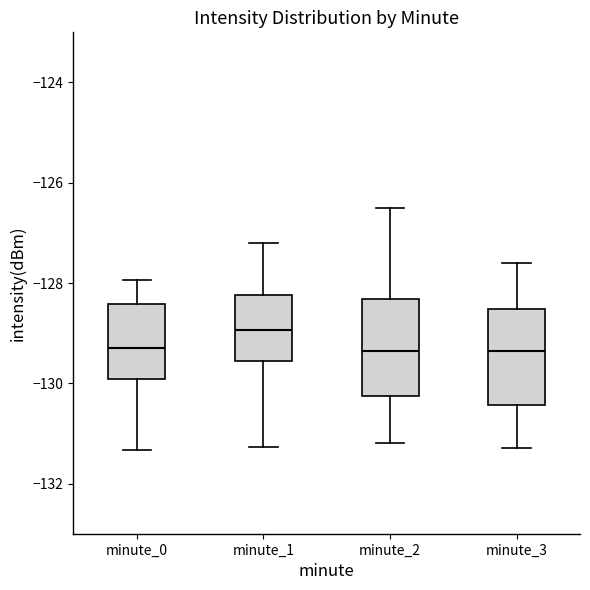

Where does the lower whisker of the box for minute_2 end on the y-axis? The values are not printed on the chart, so give them approximately, as read against the axis.

-131.2